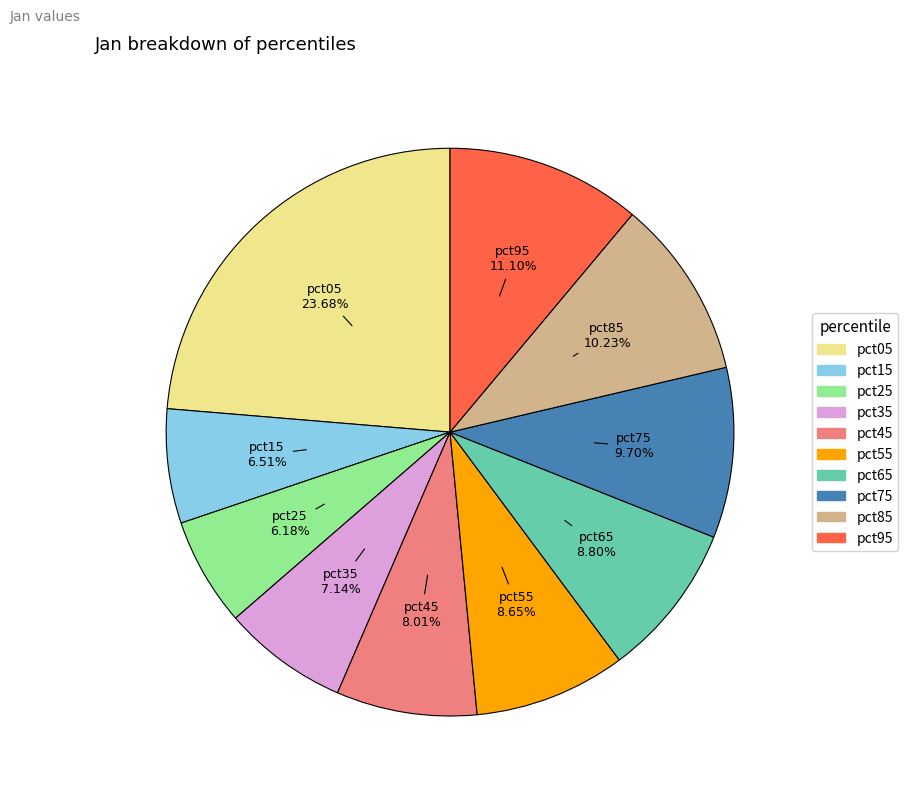

What is the largest slice in the pie chart?

pct05